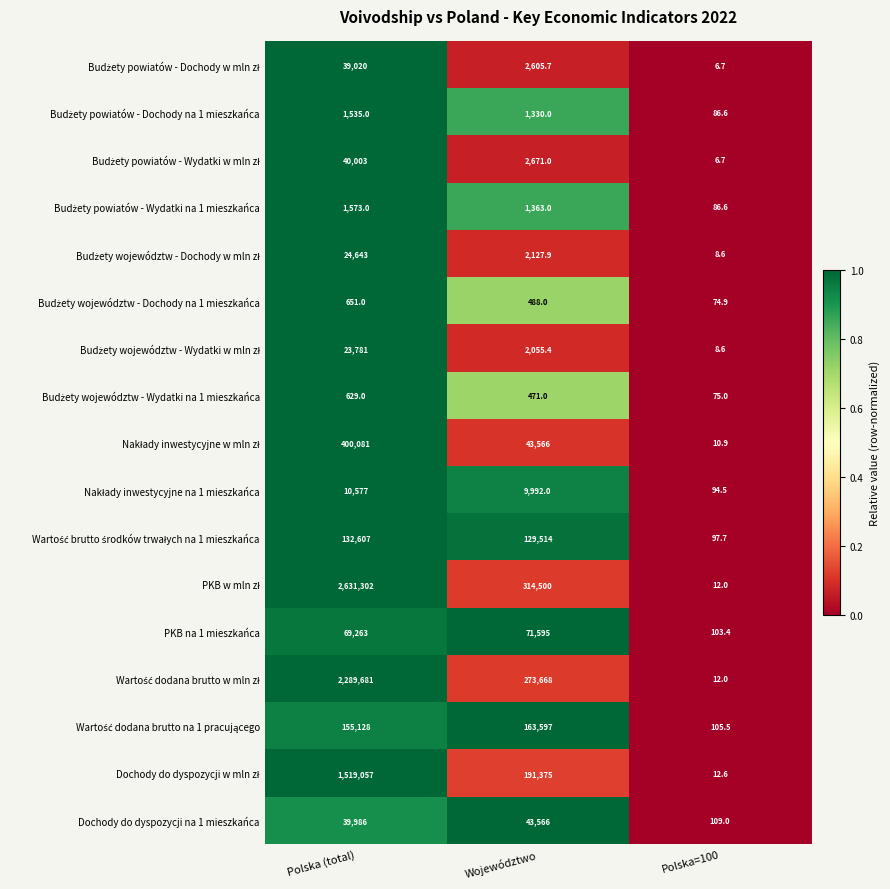

What is the difference between the maximum and minimum values in the Dochody do dyspozycji na 1 mieszkańca series?

43457.0